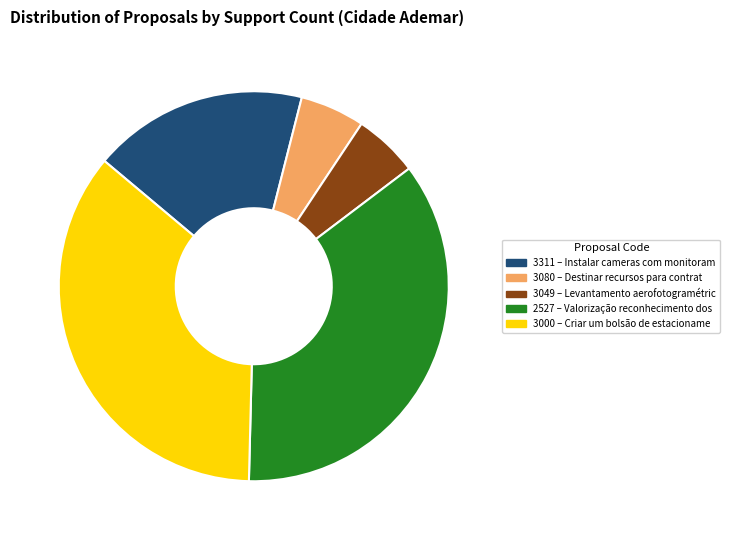

Do 3000 and 2527 together represent more than half of the pie?

Yes